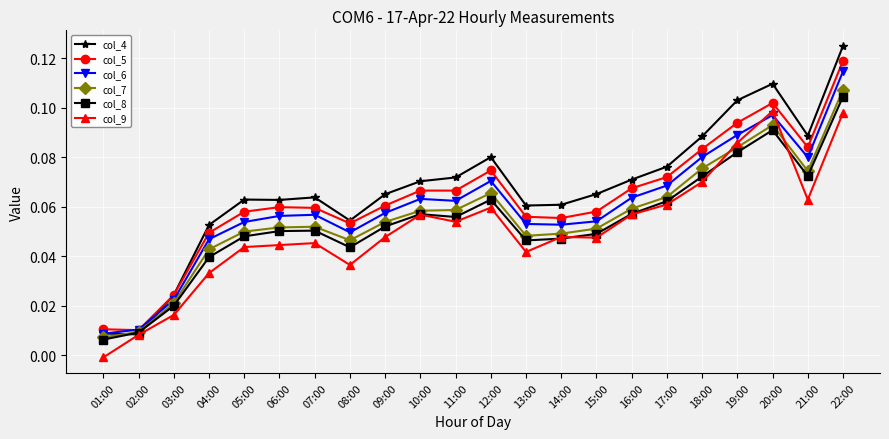

The value of col_5 at 15:00 is 0.0. True or false?

False